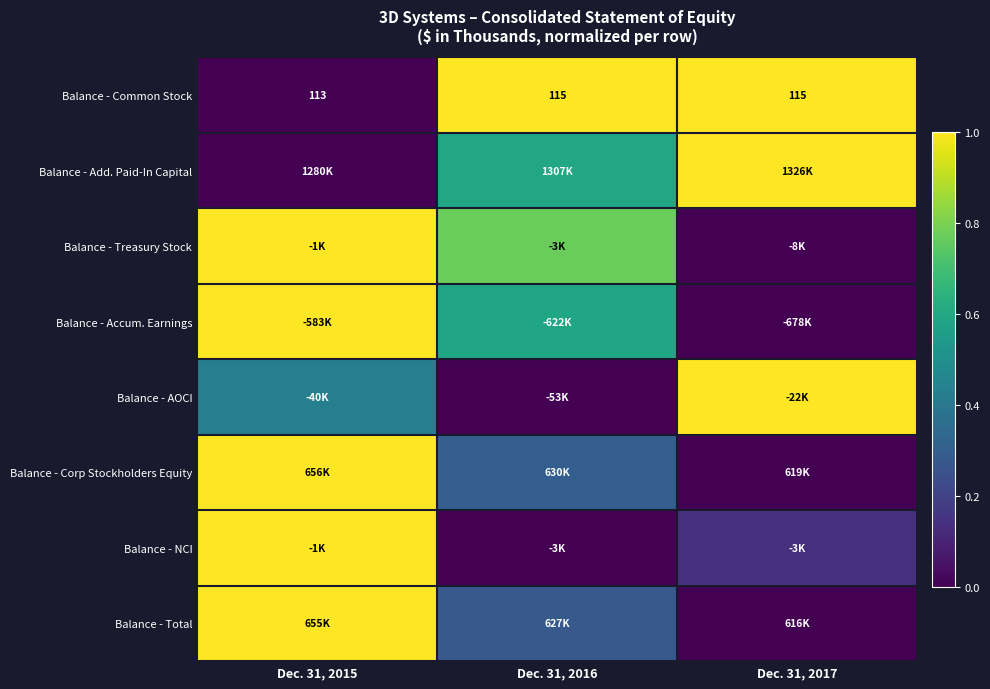

What is the difference between the highest and lowest values at Dec. 31, 2017?

1.0